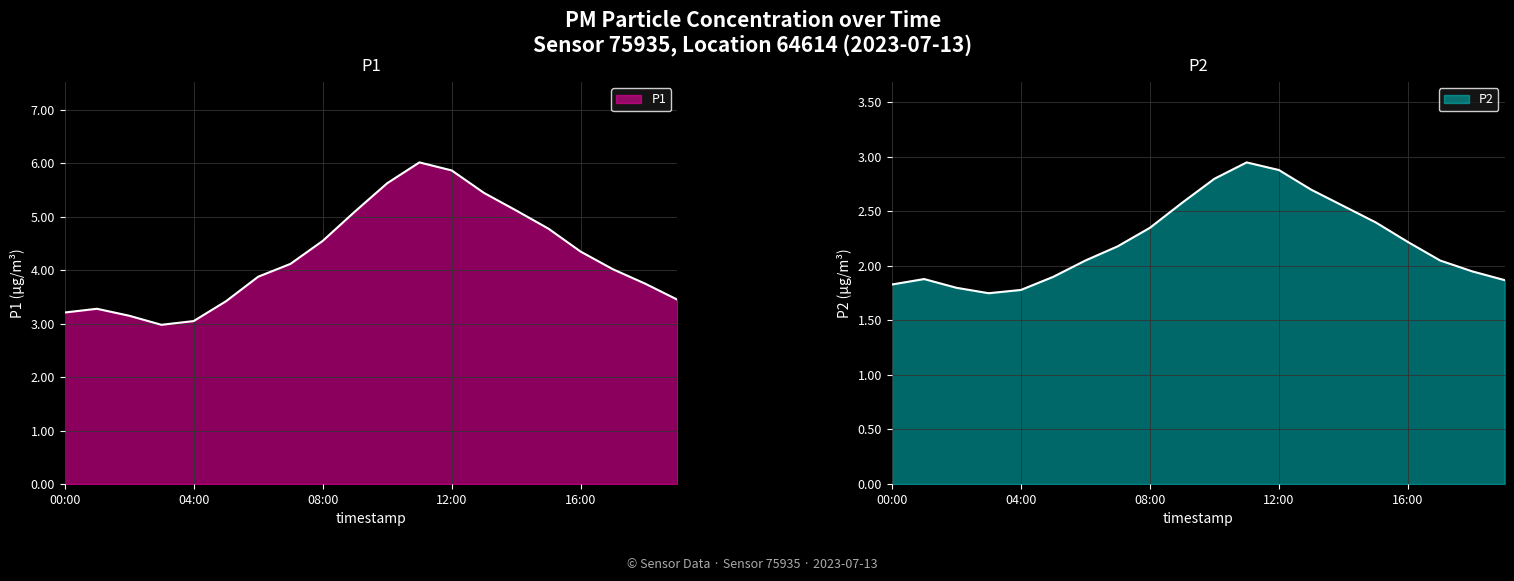

True or false: P2 and P1 intersect in this chart.

False